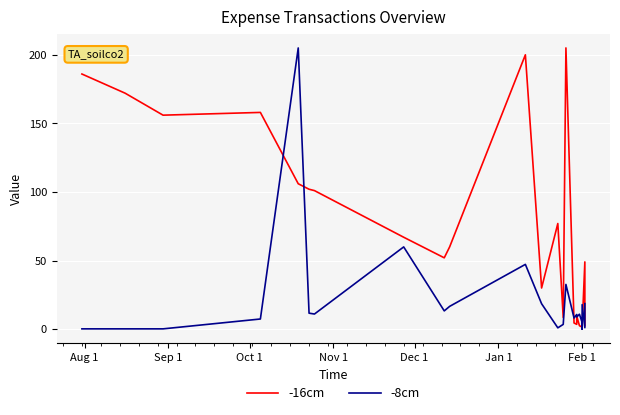

How many distinct data groups are displayed?

2